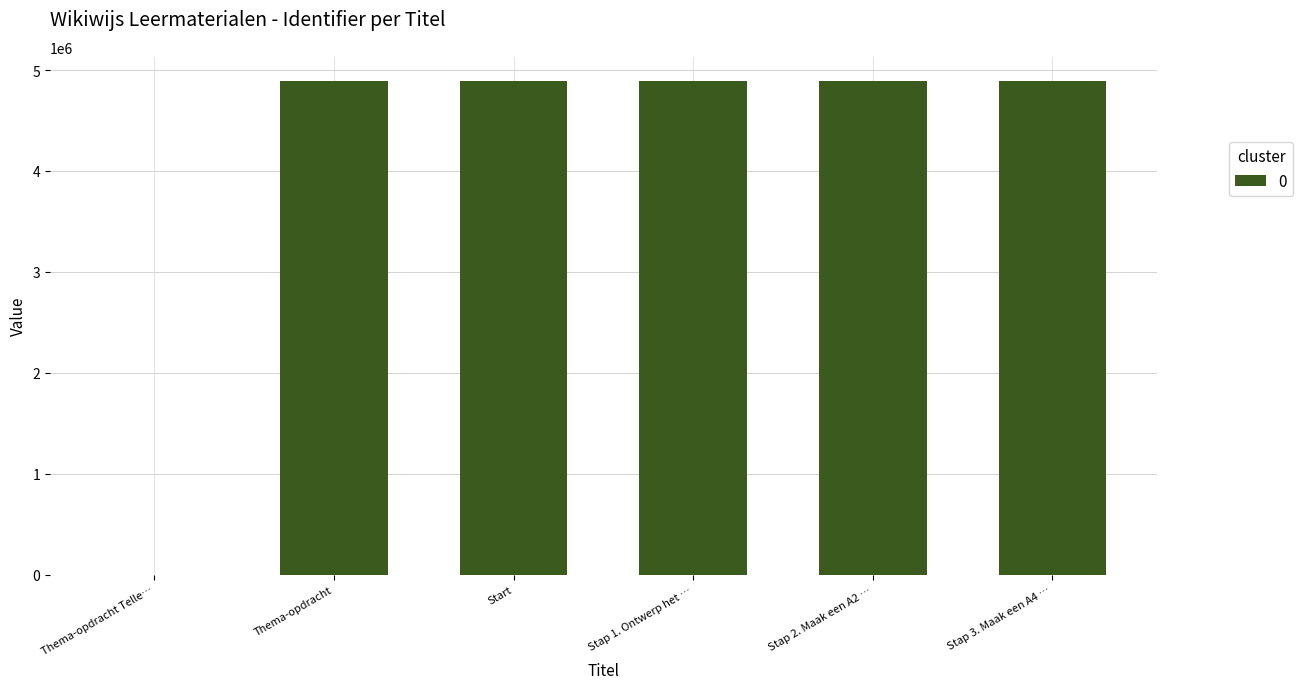

Approximately how many times larger is the value at Thema-opdracht compared to Start?

1.0